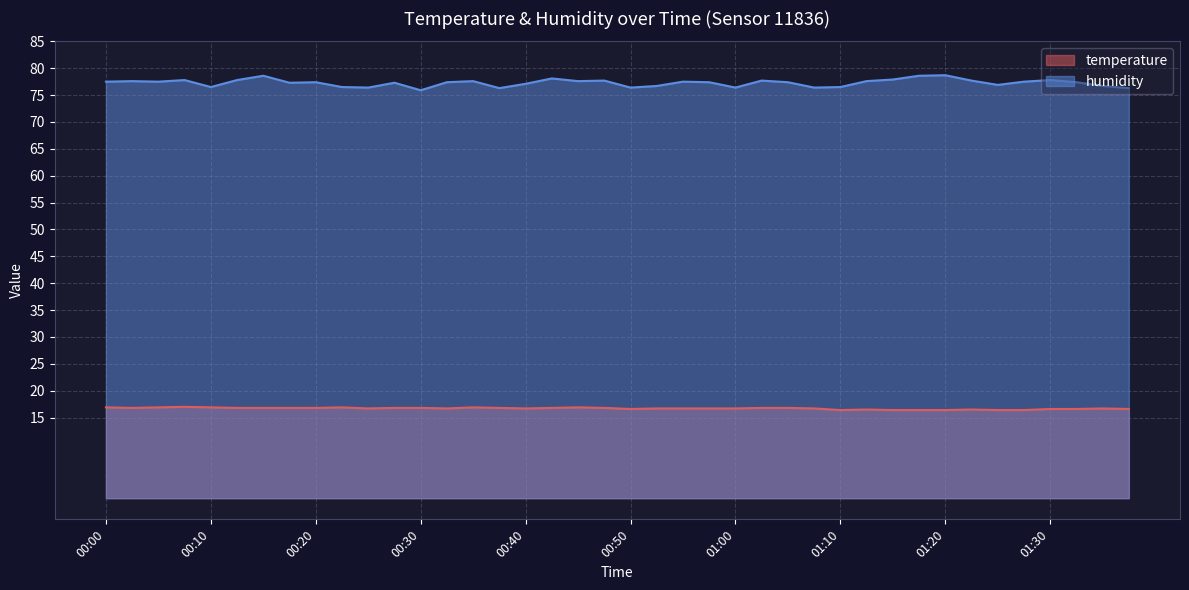

What is the label of the 27th point from the left?

01:05